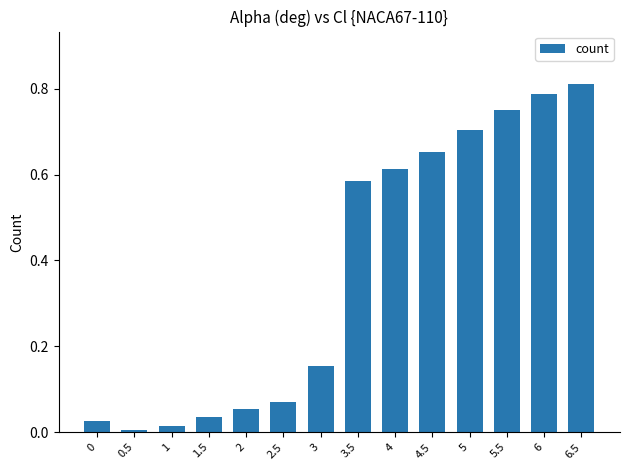

Which category has the highest value across all series?

6.5